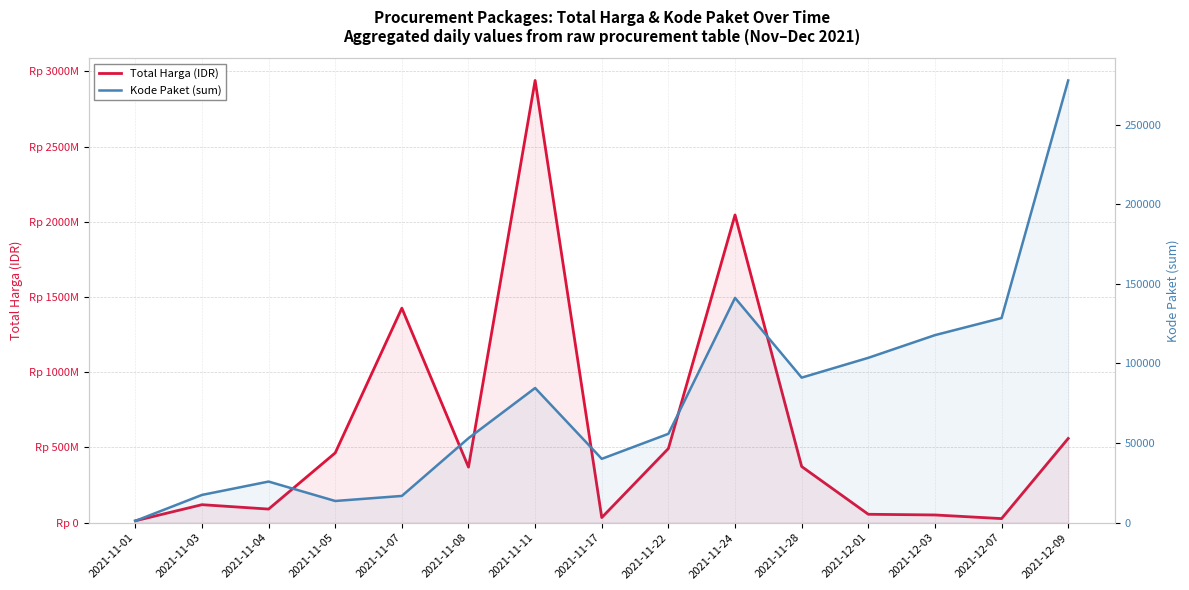

True or false: Kode Paket (sum) and Total Harga (IDR) cross at least once.

False